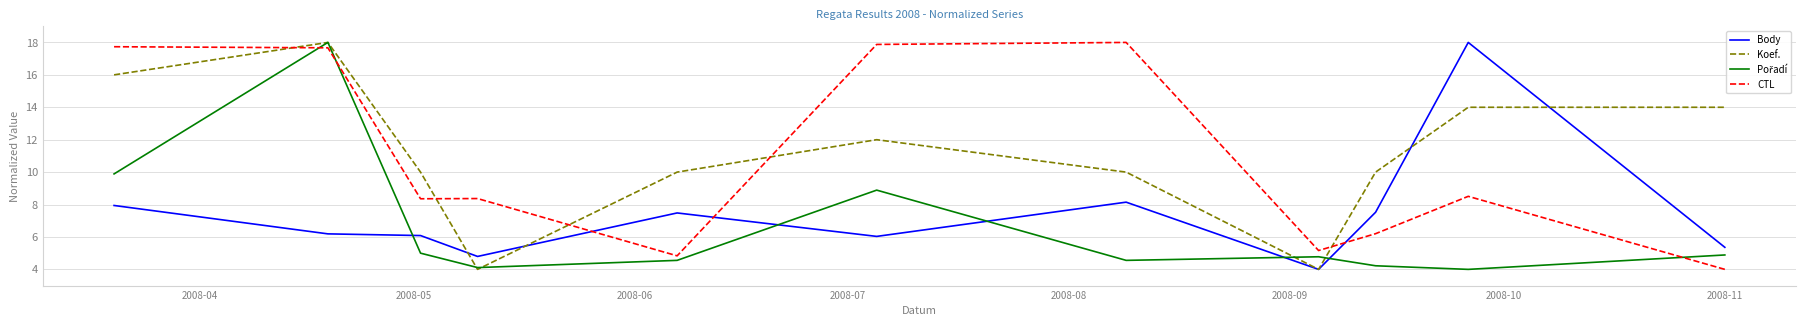

What is the smallest value displayed?

4.0